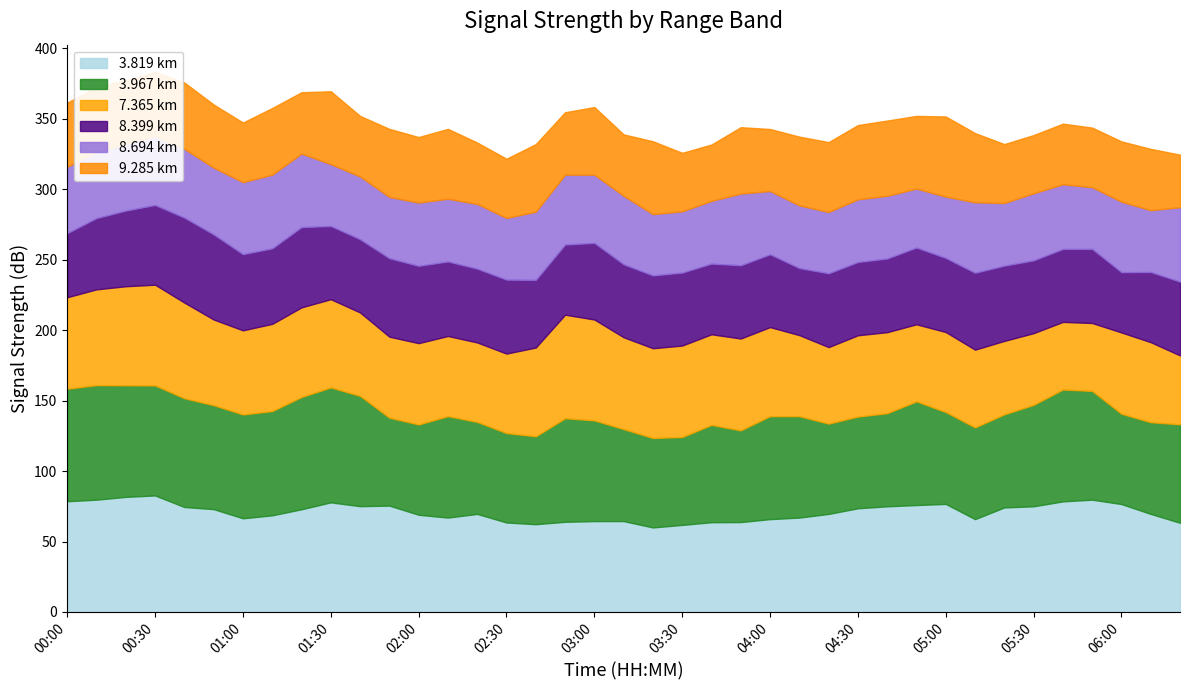

Read the   9.285 value at 05:00.

56.9